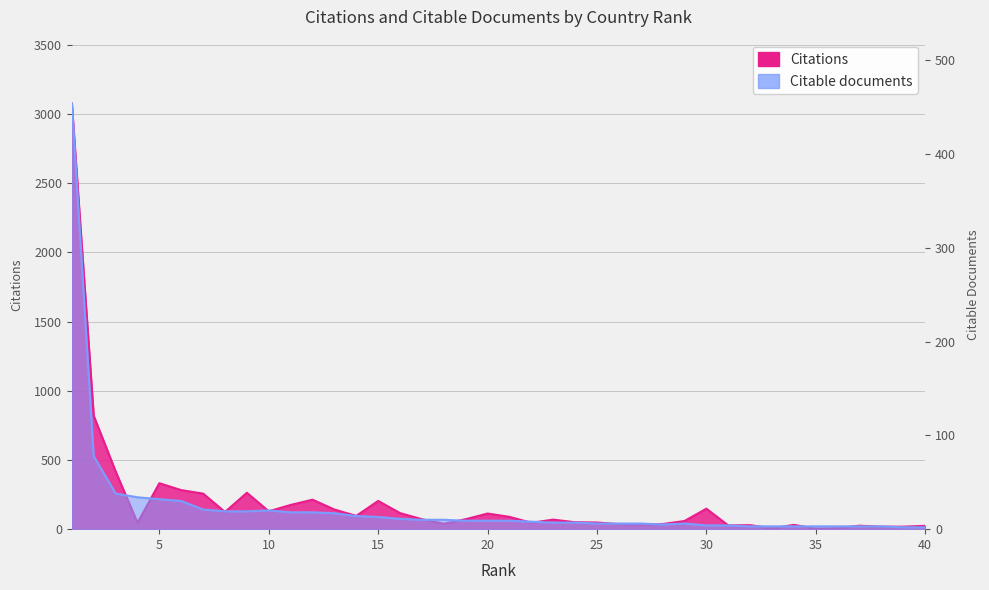

In Citable documents, how many points are lower than both neighbors (excluding endpoints)?

1